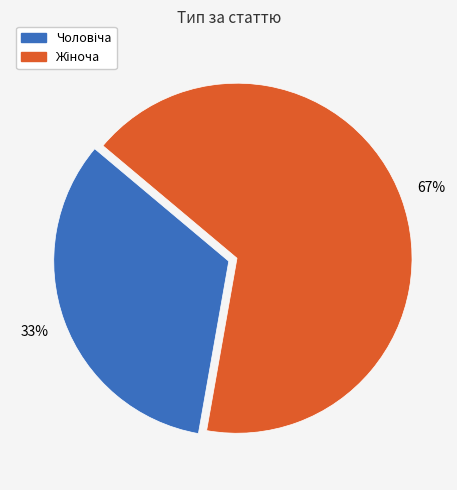

To the nearest percent, what is the average slice percentage?

50%